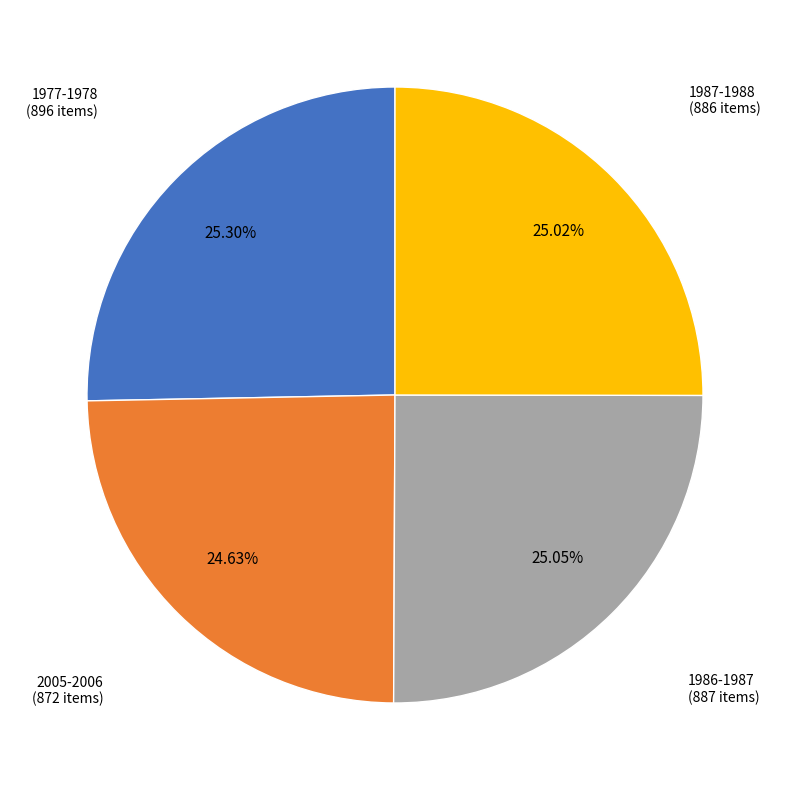

To the nearest percent, what percentage of the pie is 1977-1978?

25%